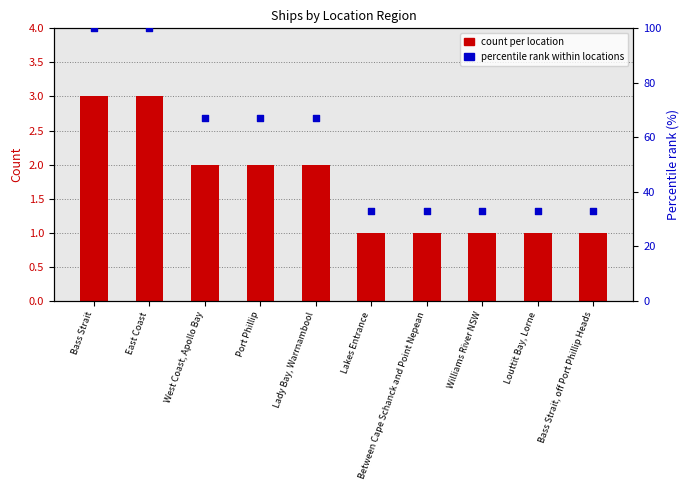

At how many categories does at least one series exceed 15?

10